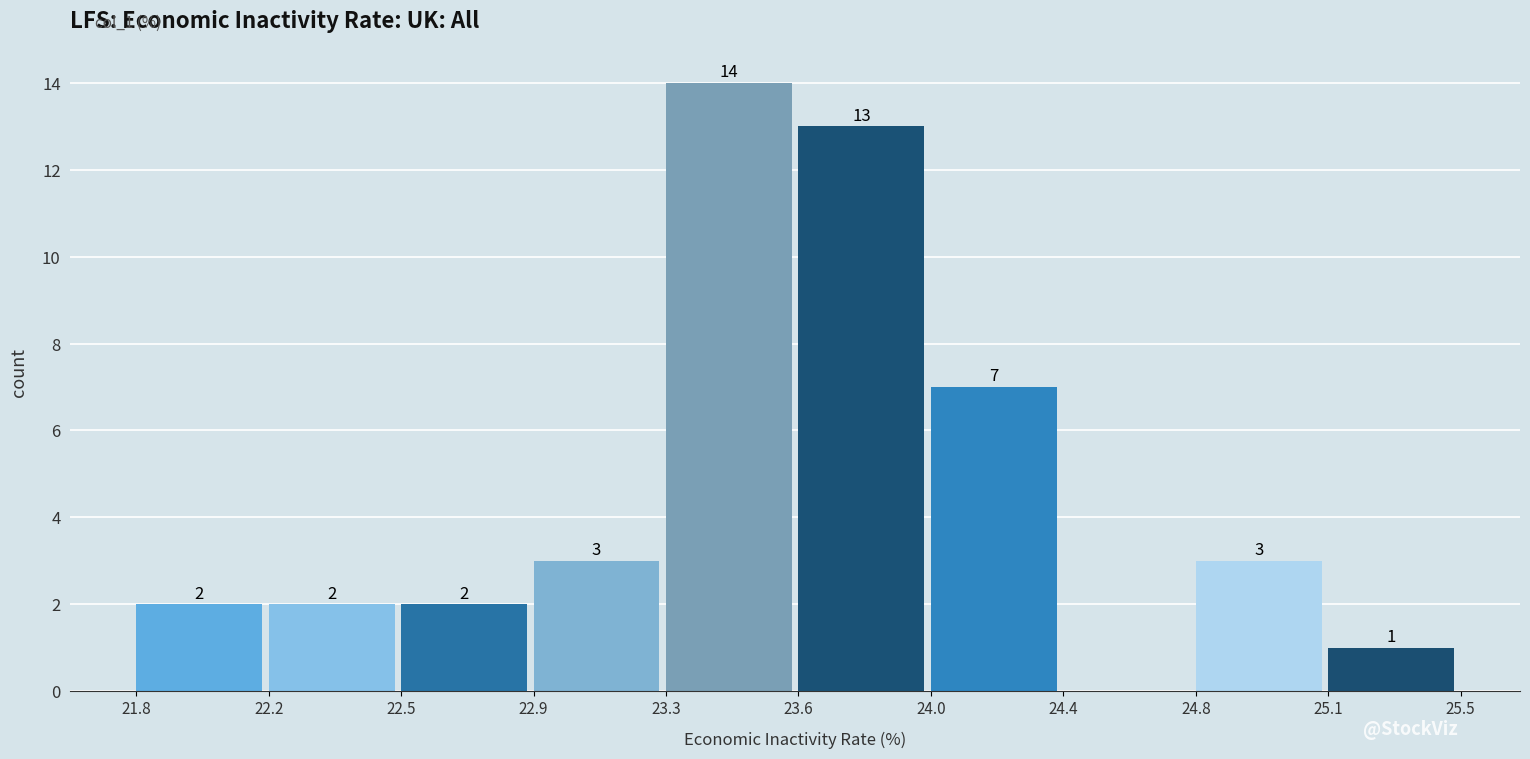

Reading left to right, list all the values displayed in this chart.

21.8=2	22.2=2	22.5=2	22.9=3	23.3=14	23.6=13	24.0=7	24.4=0	24.8=3	25.1=1